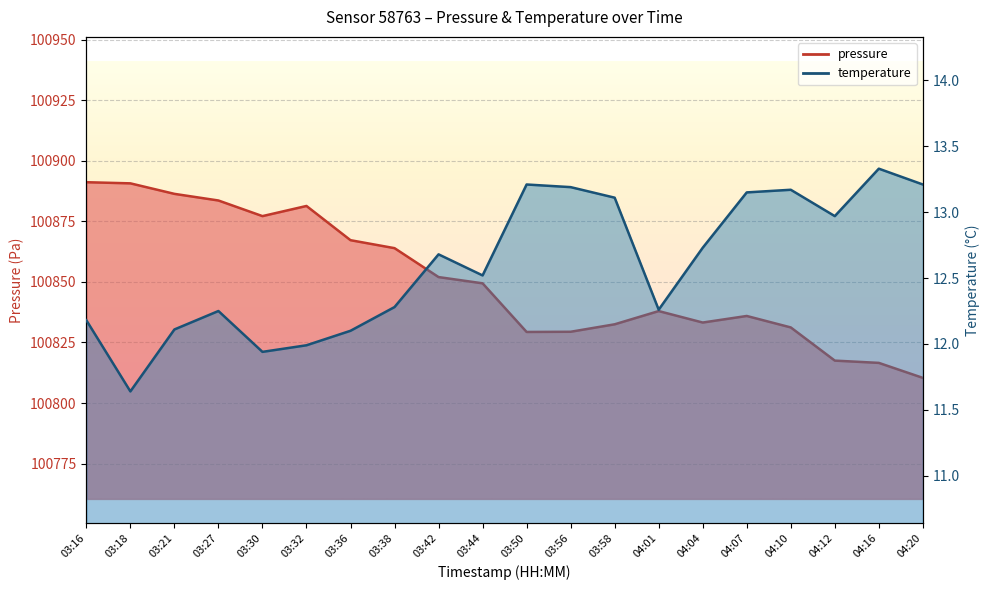

List the series in order of their overall mean, highest first.

pressure, temperature